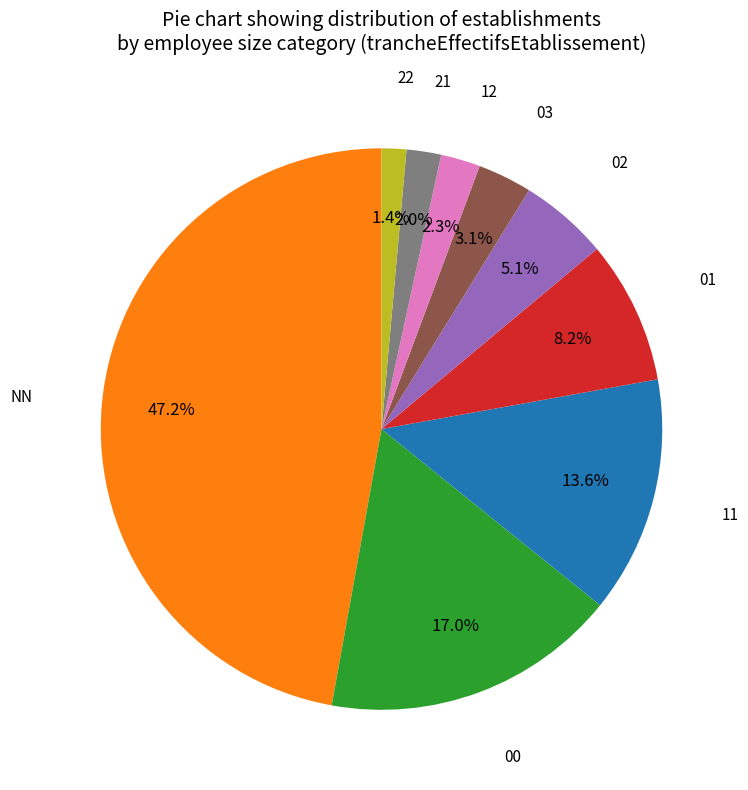

Is there any slice that represents more than half of the pie?

No